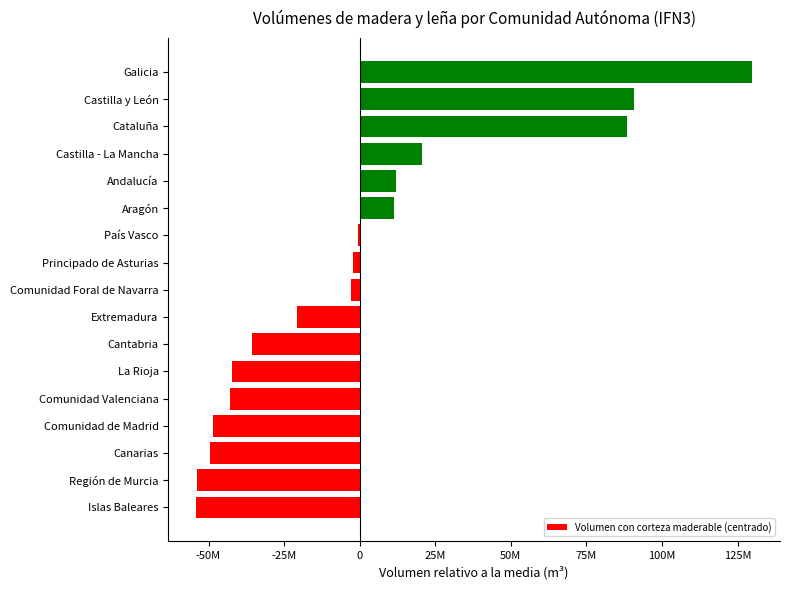

What is the difference between the second highest and minimum values?

144800171.0